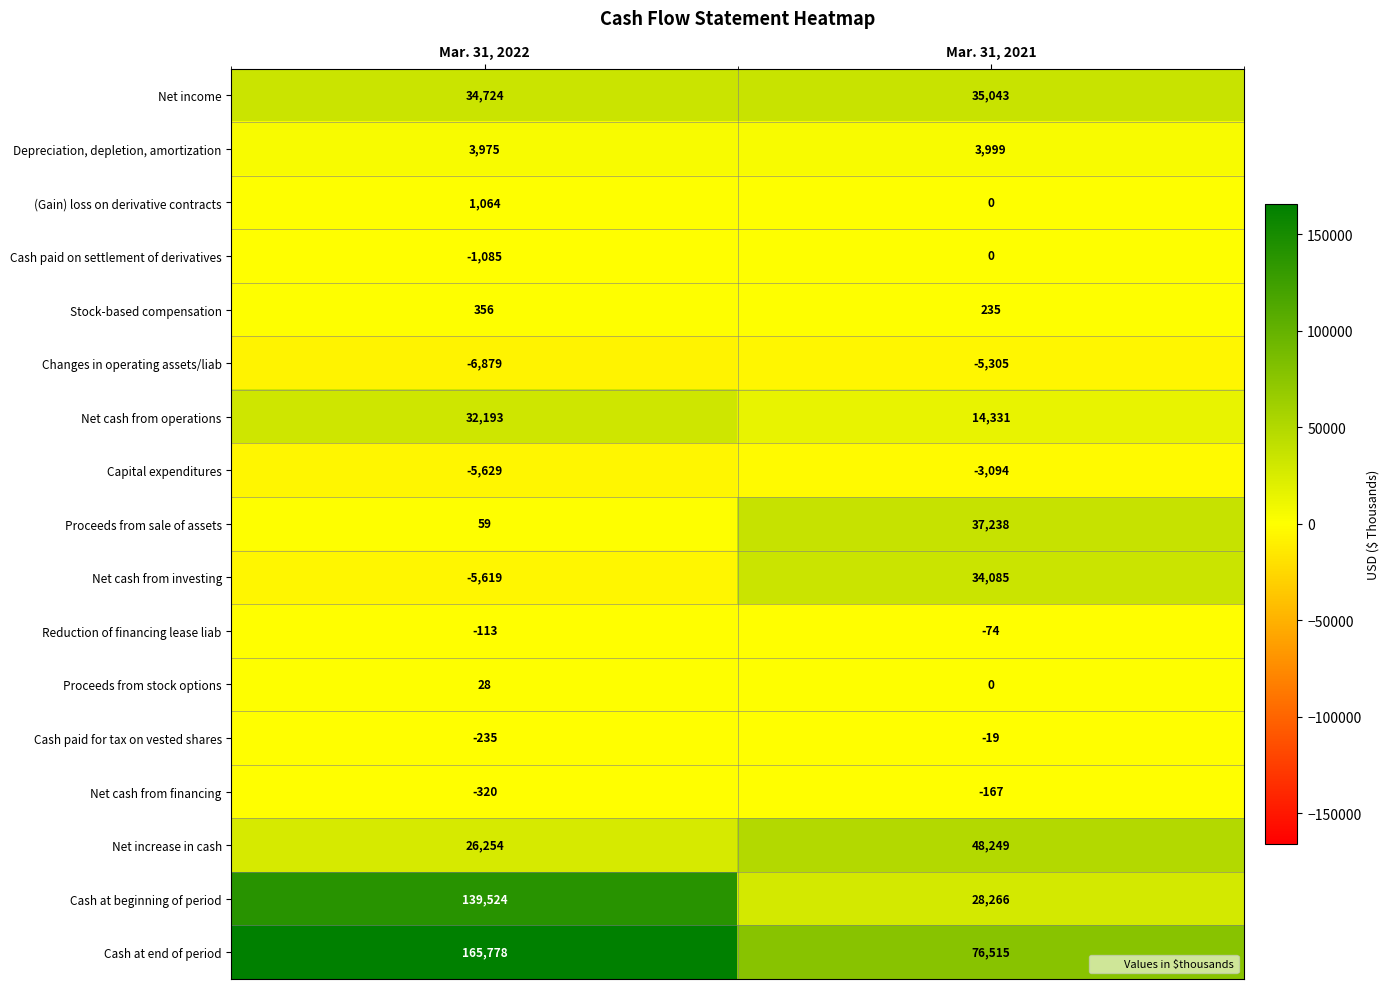

At which label is Cash paid for tax on vested shares closest to -127?

Mar. 31, 2022